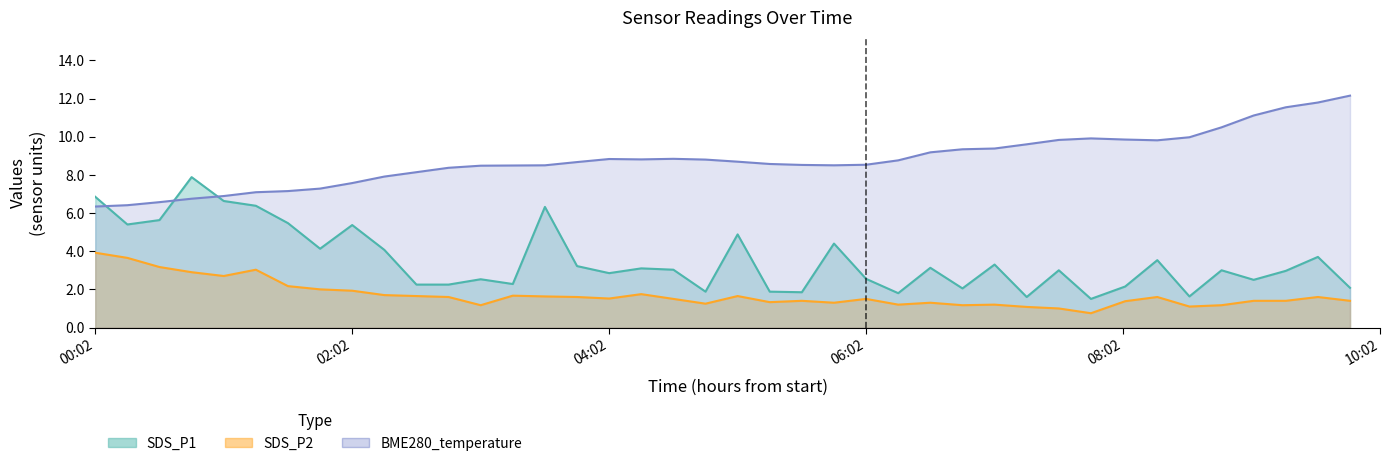

Reading left to right, transcribe all the data shown in this chart.

SDS_P1: 6.8	5.4	5.6	7.9	6.6	6.4	5.5	4.1	5.4	4.1	2.2	2.2	2.5	2.3	6.3	3.2	2.9	3.1	3.0	1.9	4.9	1.9	1.9	4.4	2.5	1.8	3.1	2.0	3.3	1.6	3.0	1.5	2.1	3.5	1.6	3.0	2.5	3.0	3.7	2.1
SDS_P2: 3.9	3.6	3.2	2.9	2.7	3.0	2.2	2.0	1.9	1.7	1.6	1.6	1.2	1.7	1.6	1.6	1.5	1.8	1.5	1.2	1.6	1.3	1.4	1.3	1.5	1.2	1.3	1.2	1.2	1.1	1.0	0.8	1.4	1.6	1.1	1.2	1.4	1.4	1.6	1.4
BME280_temperature: 6.3	6.4	6.6	6.8	6.9	7.1	7.2	7.3	7.6	7.9	8.1	8.4	8.5	8.5	8.5	8.7	8.8	8.8	8.8	8.8	8.7	8.6	8.5	8.5	8.5	8.8	9.2	9.3	9.4	9.6	9.8	9.9	9.8	9.8	10.0	10.5	11.1	11.5	11.8	12.2